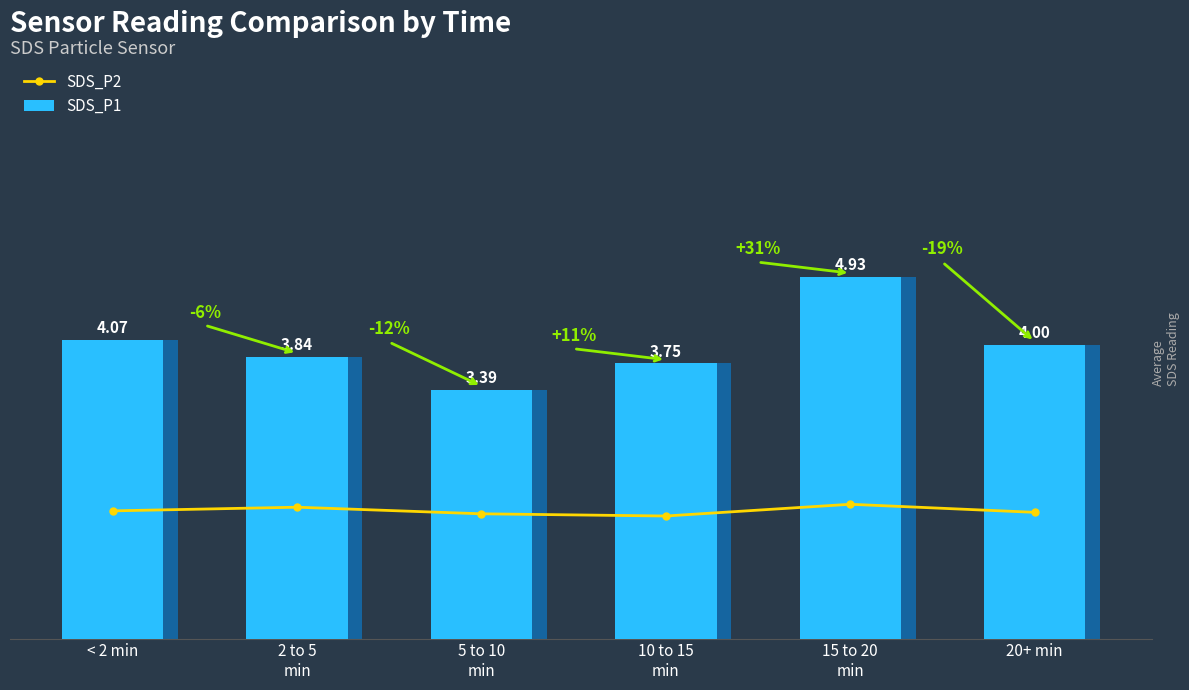

The SDS_P1 series shows 7.9 at 15 to 20
min. True or false?

False